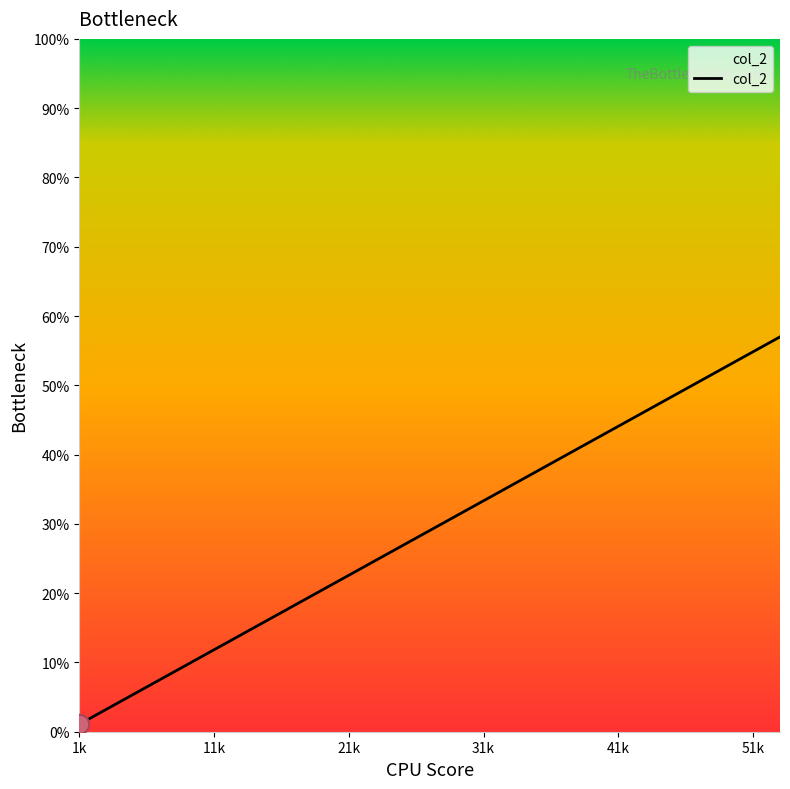

What is the maximum value shown in the chart?

57.0